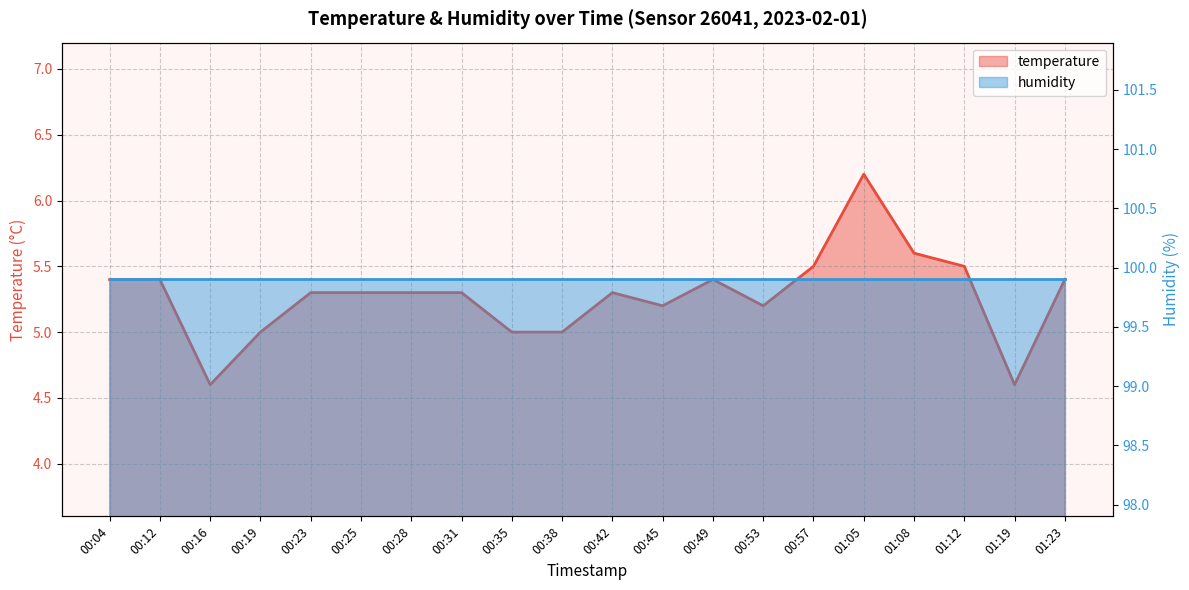

What position from the right is 00:45?

9